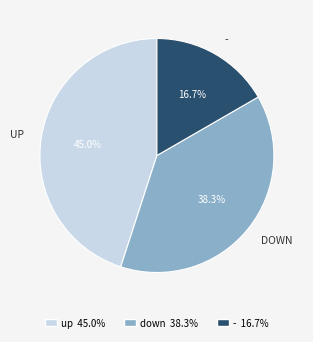

To the nearest percent, what portion does up represent?

45%